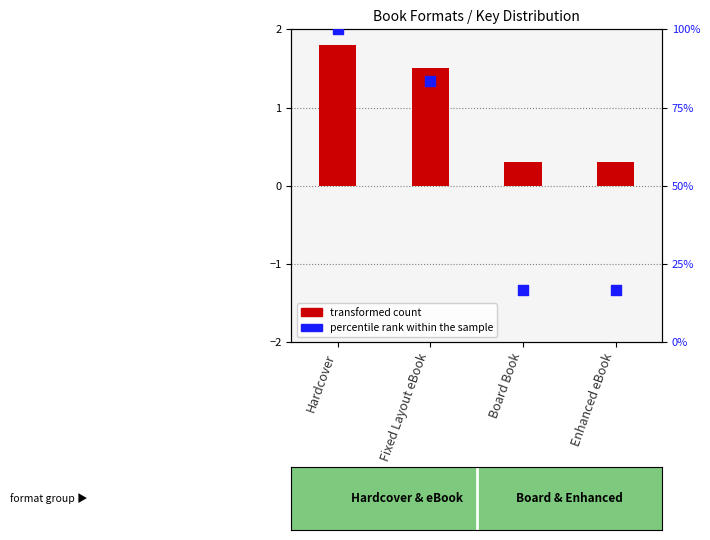

Is the value of transformed count at Hardcover greater than the value of percentile rank within the sample at Hardcover?

No